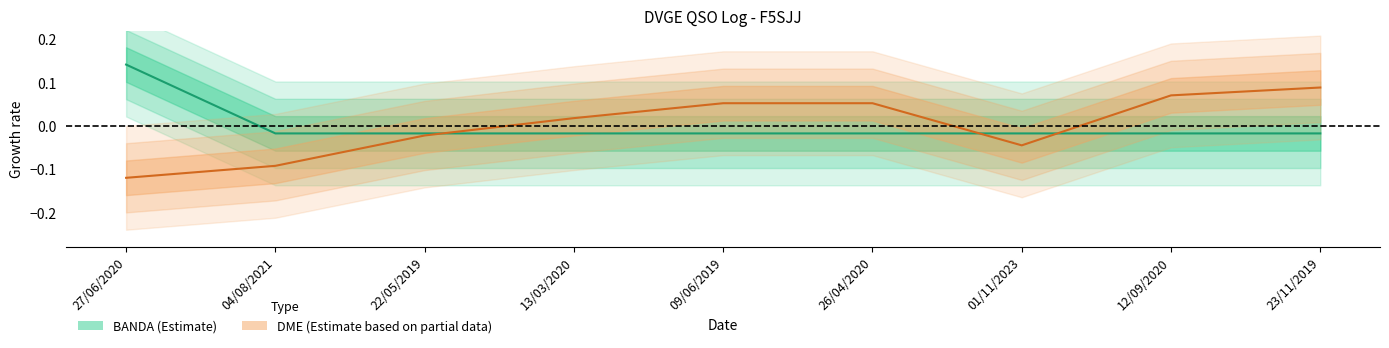

What is the label of the 5th point from the left?

09/06/2019